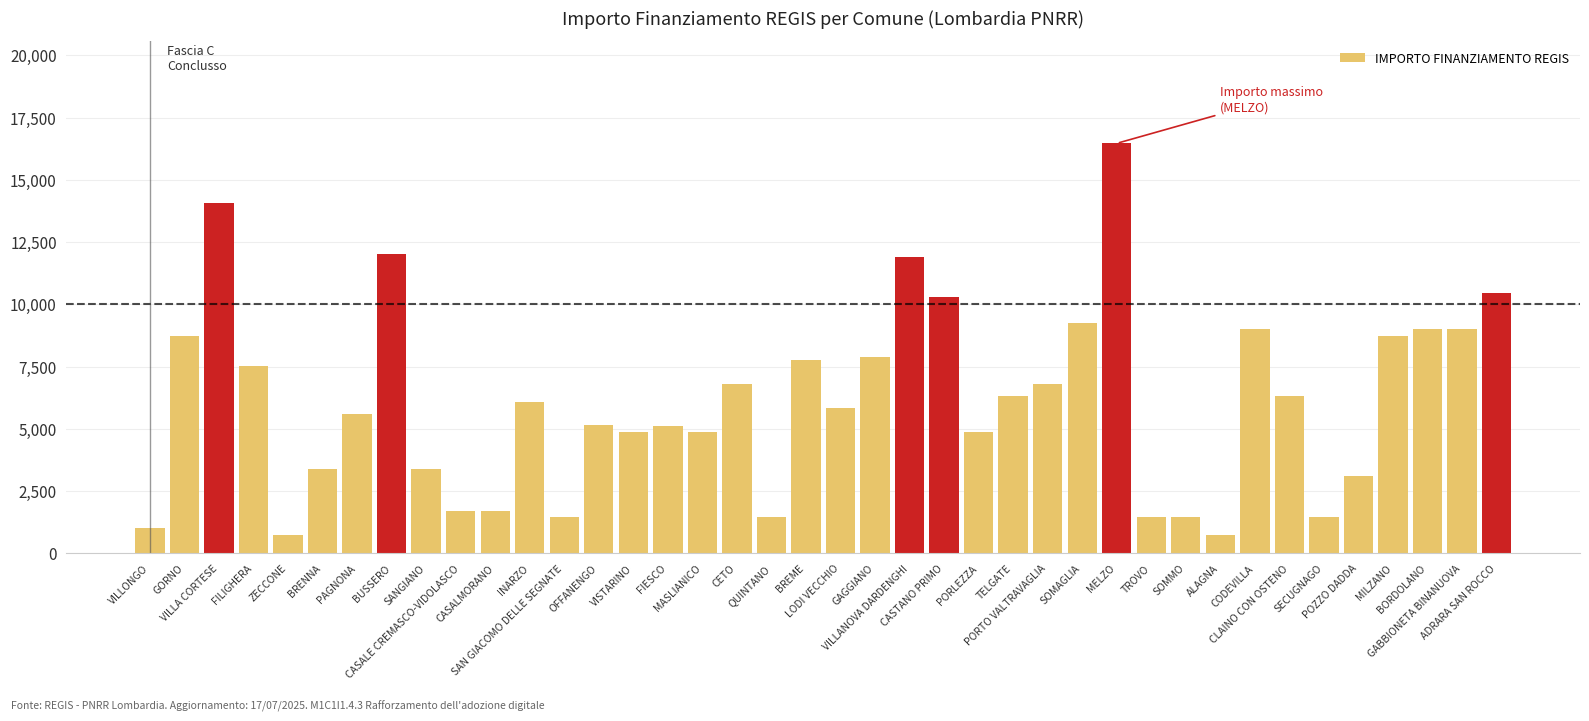

Does the chart contain stacked bars?

No